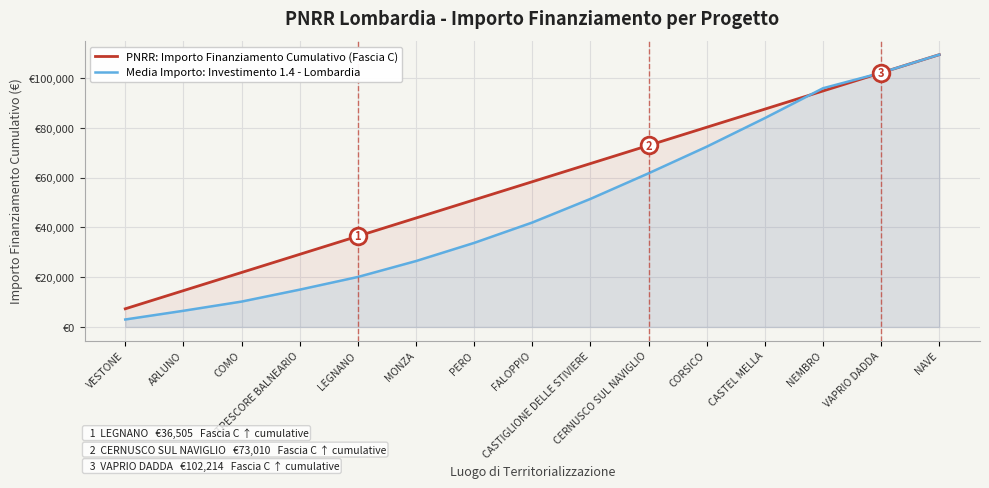

What is the maximum value for PNRR: Importo Finanziamento Cumulativo (Fascia C)?

109515